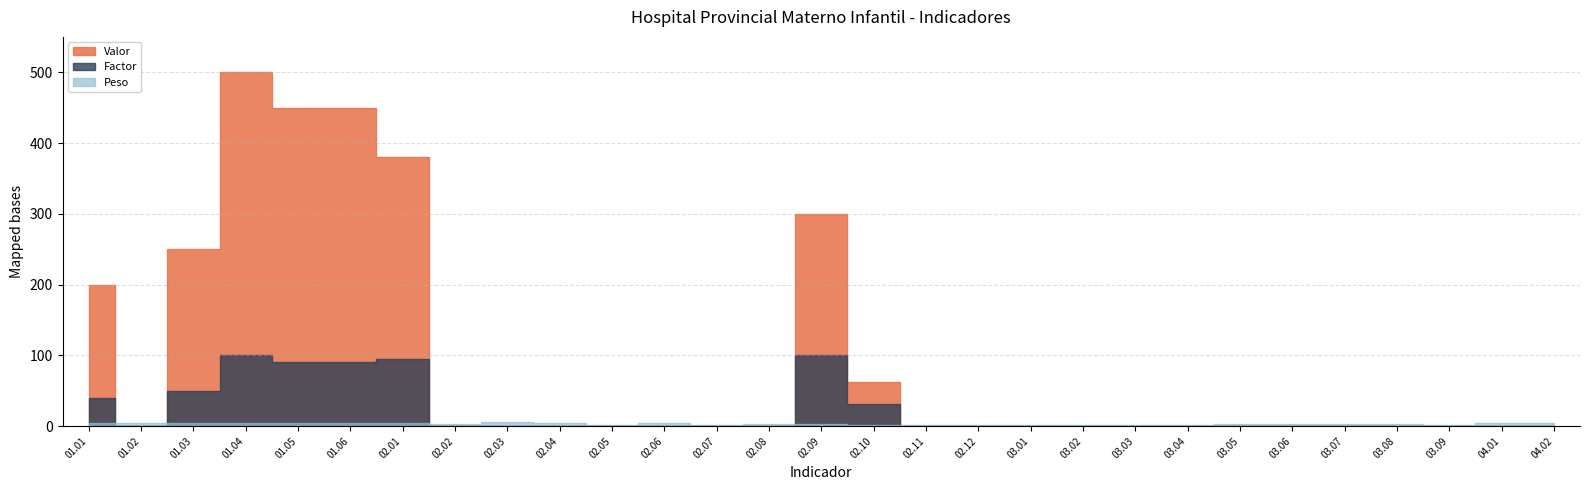

What is the sum of all Factor values?

596